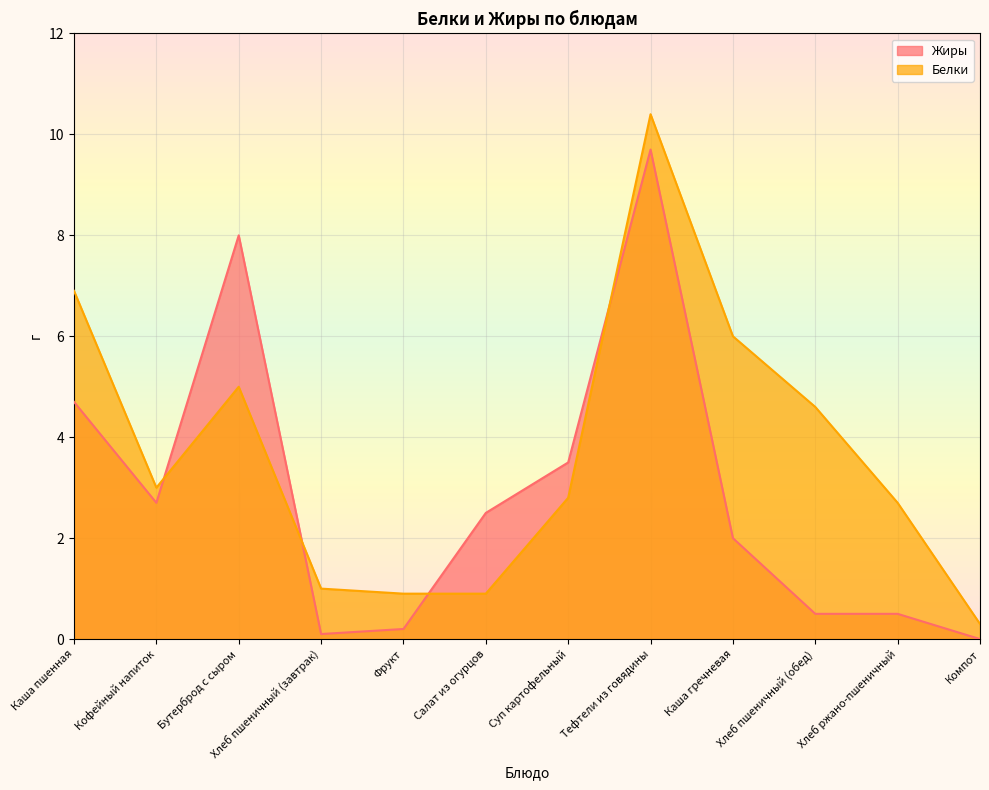

What position from the left is Каша гречневая?

9